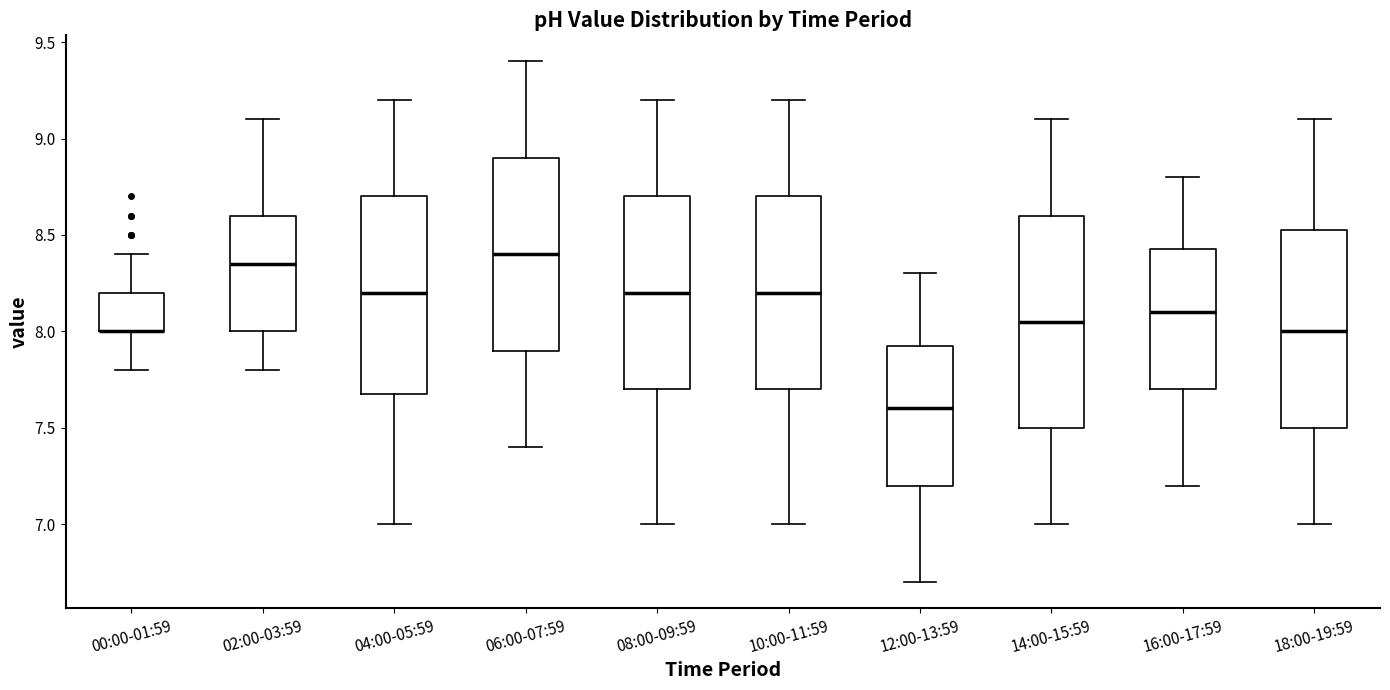

Reading left to right, read every box against the y-axis: the position of its median line, the range the box covers, and the ends of its whiskers. The values are not printed on the chart, so give them approximately, as read against the axis.

00:00-01:59: median 8.00 (drawn on the box's lower edge), box 8.00 to 8.20, whiskers 7.80 to 8.40
02:00-03:59: median 8.35, box 8.00 to 8.60, whiskers 7.80 to 9.10
04:00-05:59: median 8.20, box 7.70 to 8.70, whiskers 7.00 to 9.20
06:00-07:59: median 8.40, box 7.90 to 8.90, whiskers 7.40 to 9.40
08:00-09:59: median 8.20, box 7.70 to 8.70, whiskers 7.00 to 9.20
10:00-11:59: median 8.20, box 7.70 to 8.70, whiskers 7.00 to 9.20
12:00-13:59: median 7.60, box 7.20 to 7.95, whiskers 6.70 to 8.30
14:00-15:59: median 8.05, box 7.50 to 8.60, whiskers 7.00 to 9.10
16:00-17:59: median 8.10, box 7.70 to 8.45, whiskers 7.20 to 8.80
18:00-19:59: median 8.00, box 7.50 to 8.55, whiskers 7.00 to 9.10